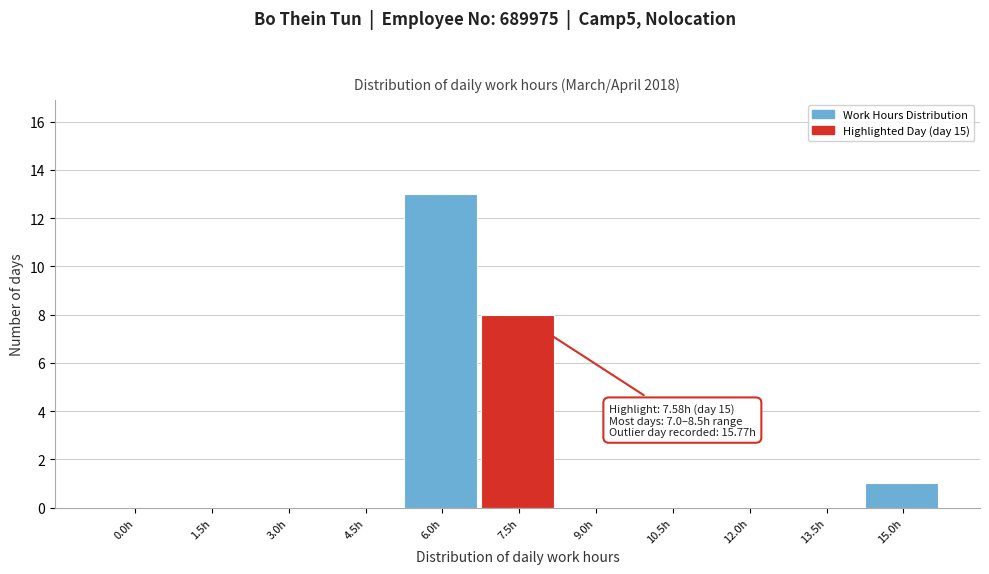

Reading right to left, what are all the values shown in this chart?

15.0h=1	13.5h=0	12.0h=0	10.5h=0	9.0h=0	7.5h=8	6.0h=13	4.5h=0	3.0h=0	1.5h=0	0.0h=0